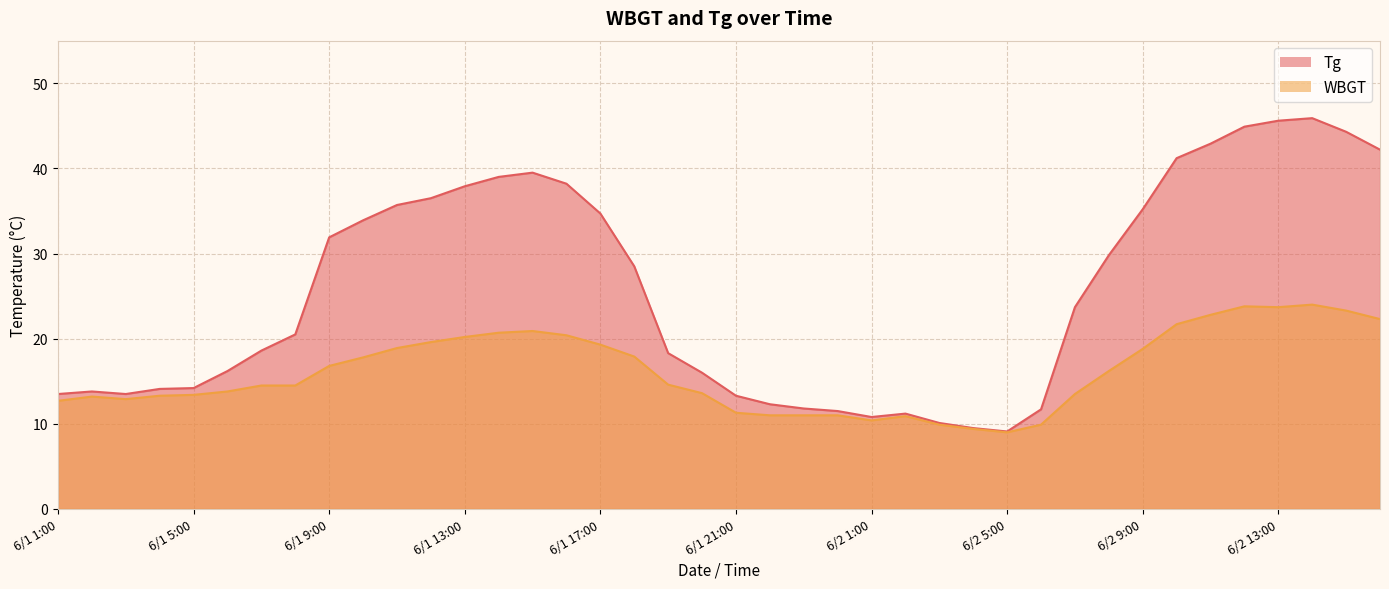

True or false: Tg and WBGT cross at least once.

False